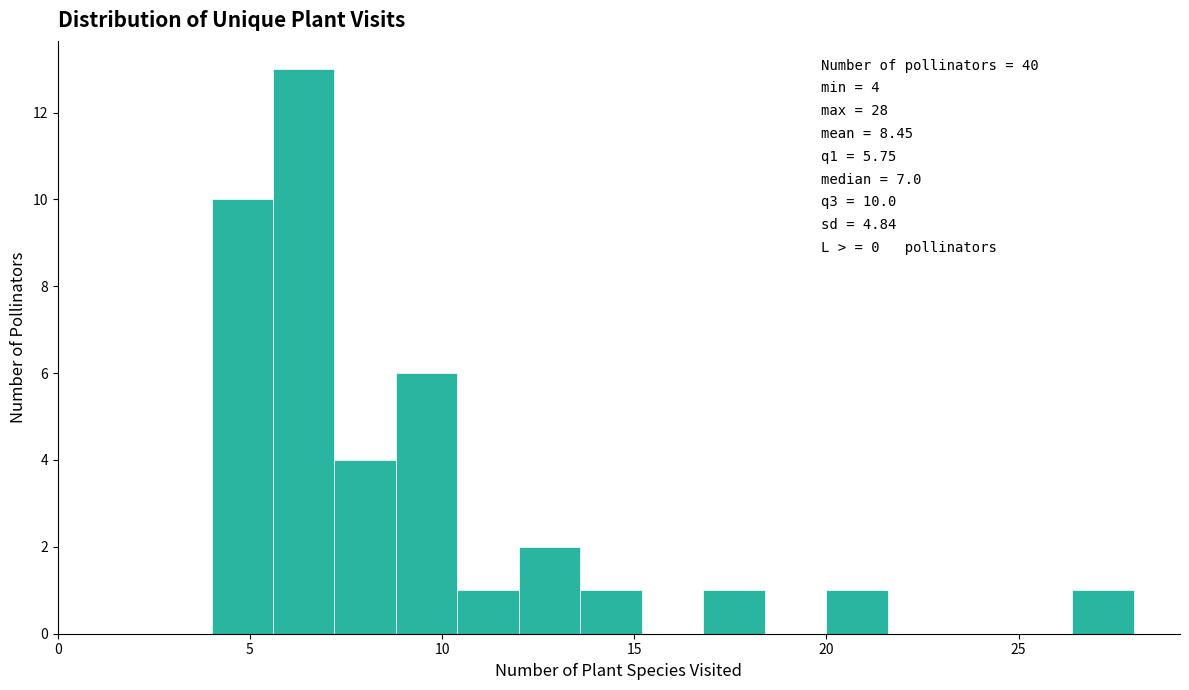

Read against the x-axis, roughly where is the centre of the tallest bar?

6.5